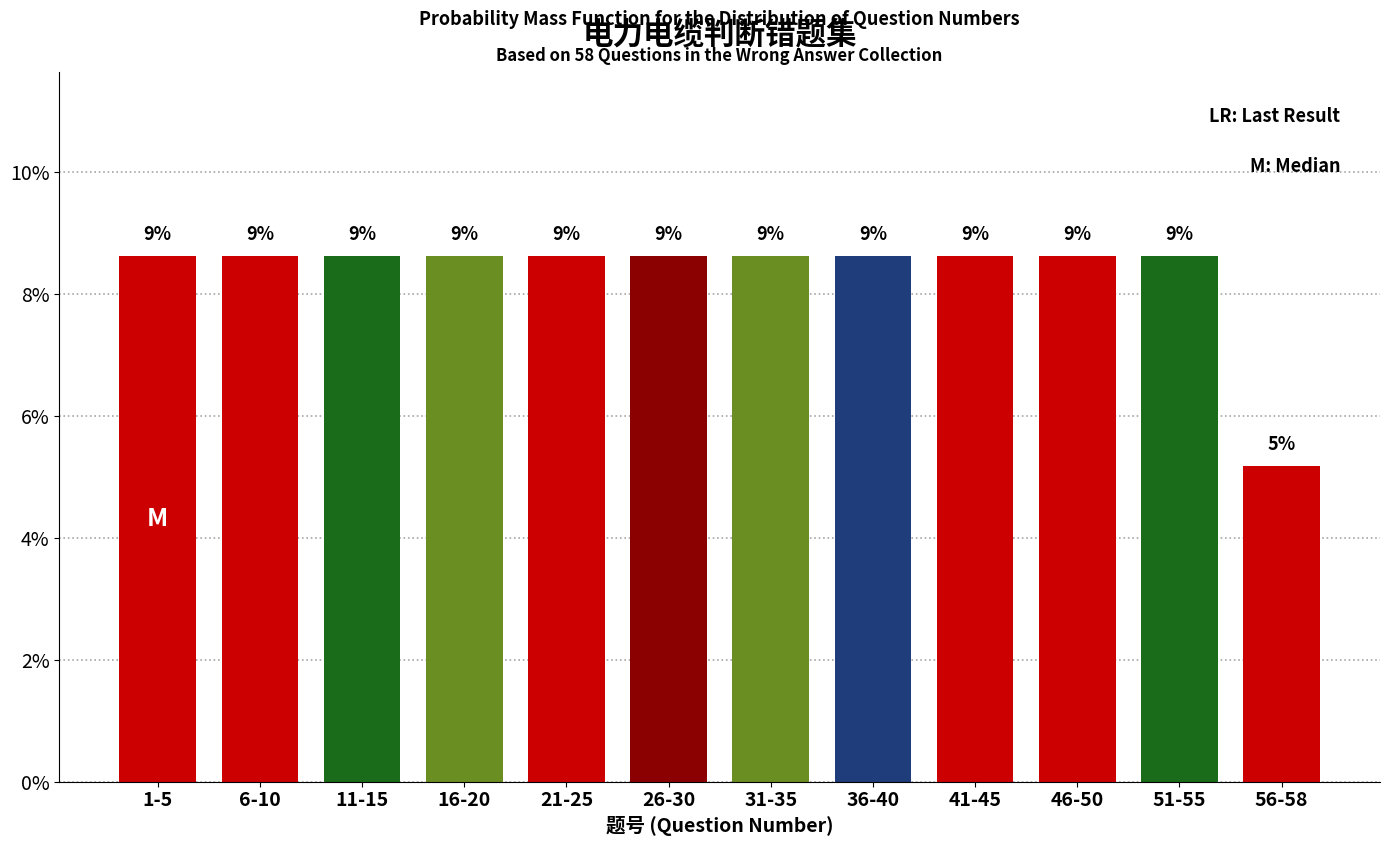

Are the bars horizontal?

No